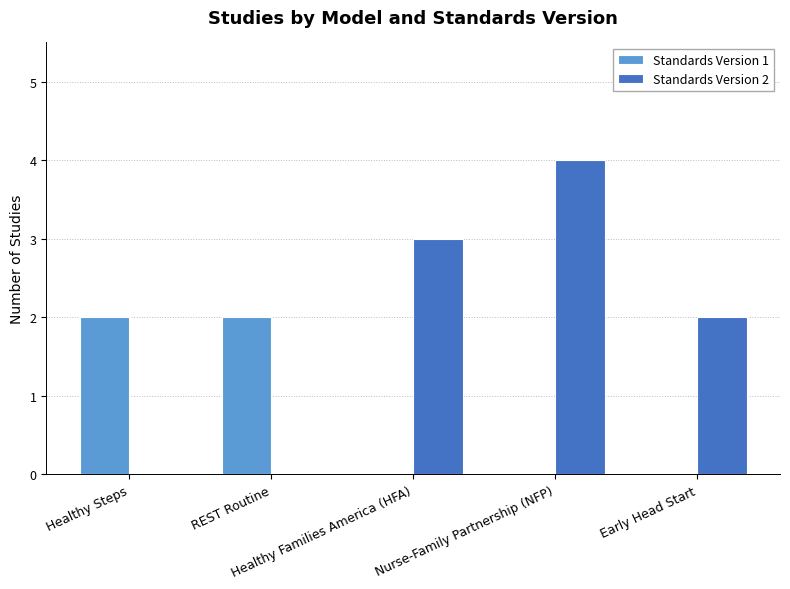

Which series has the largest total across all categories?

Standards Version 2